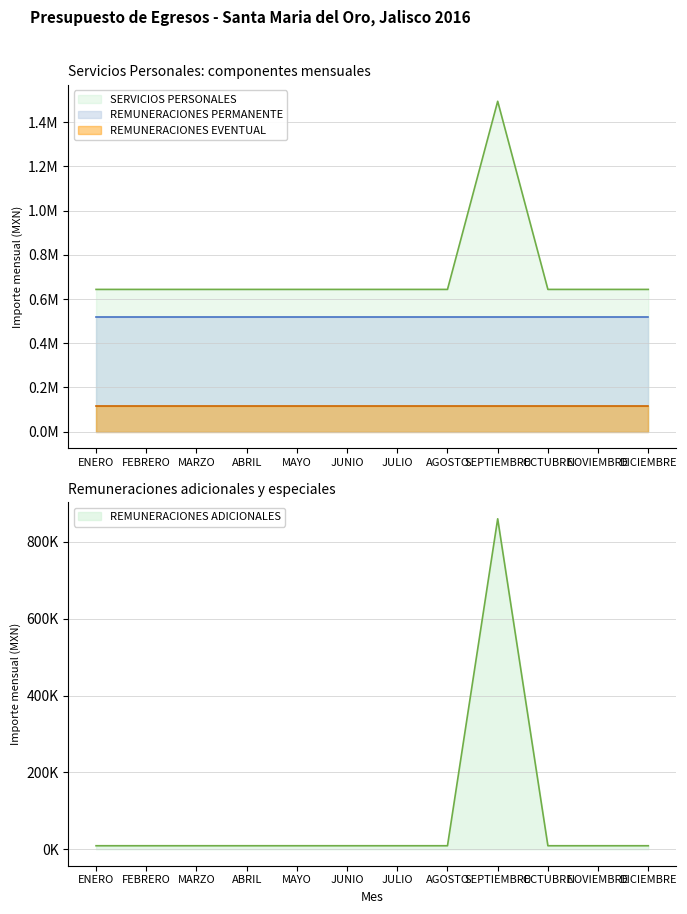

True or false: SERVICIOS PERSONALES and REMUNERACIONES ADICIONALES cross at least once.

False